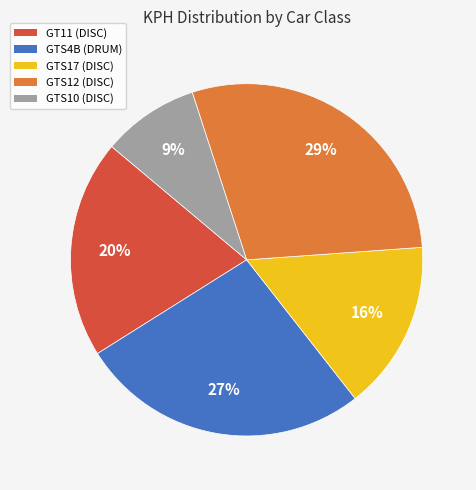

Rank the categories by value from highest to lowest.

GTS12, GTS4B, GT11, GTS17, GTS10